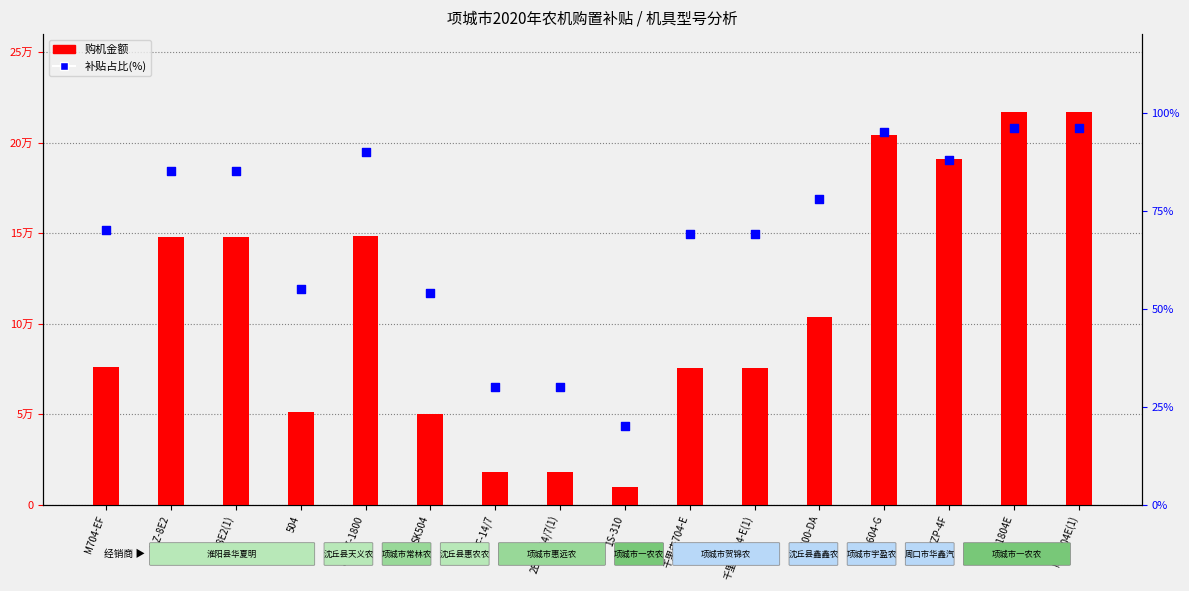

Which series reaches the maximum Y coordinate?

购机金额